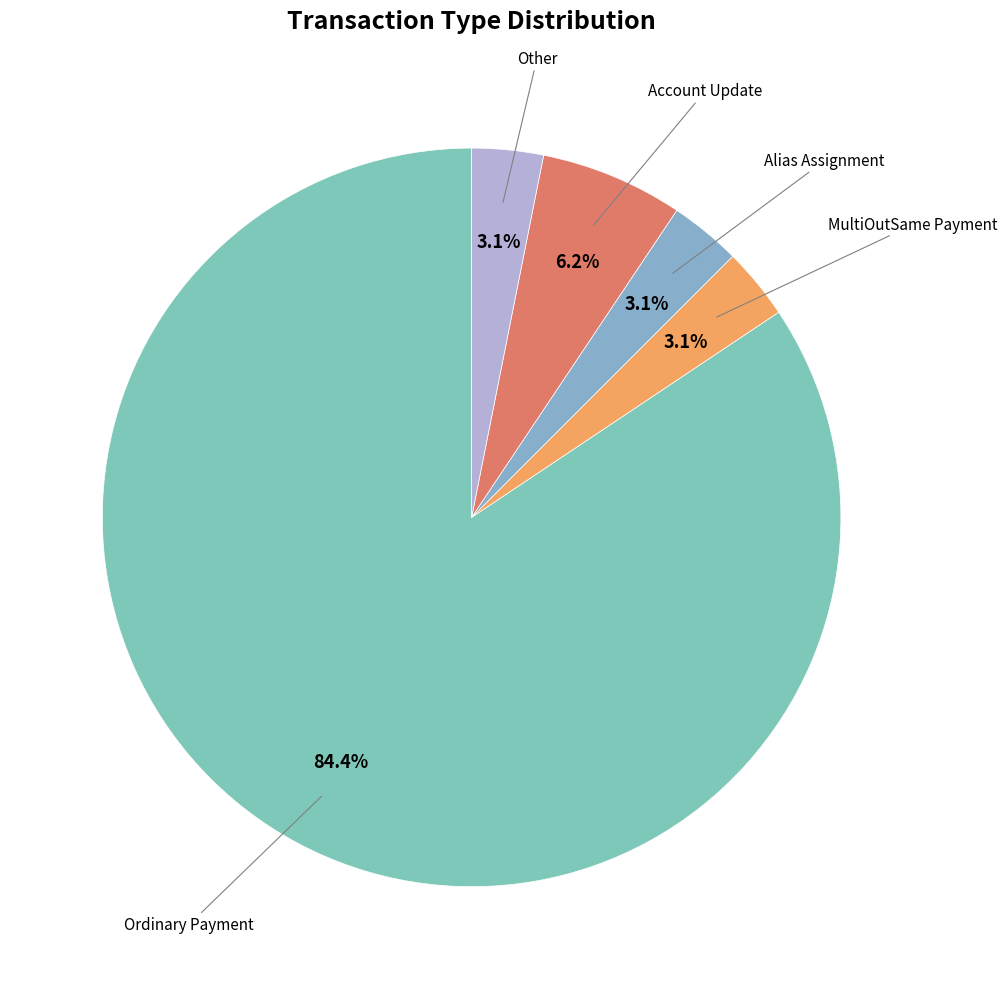

What is the ratio of the value at Alias Assignment to the value at MultiOutSame Payment?

1.0